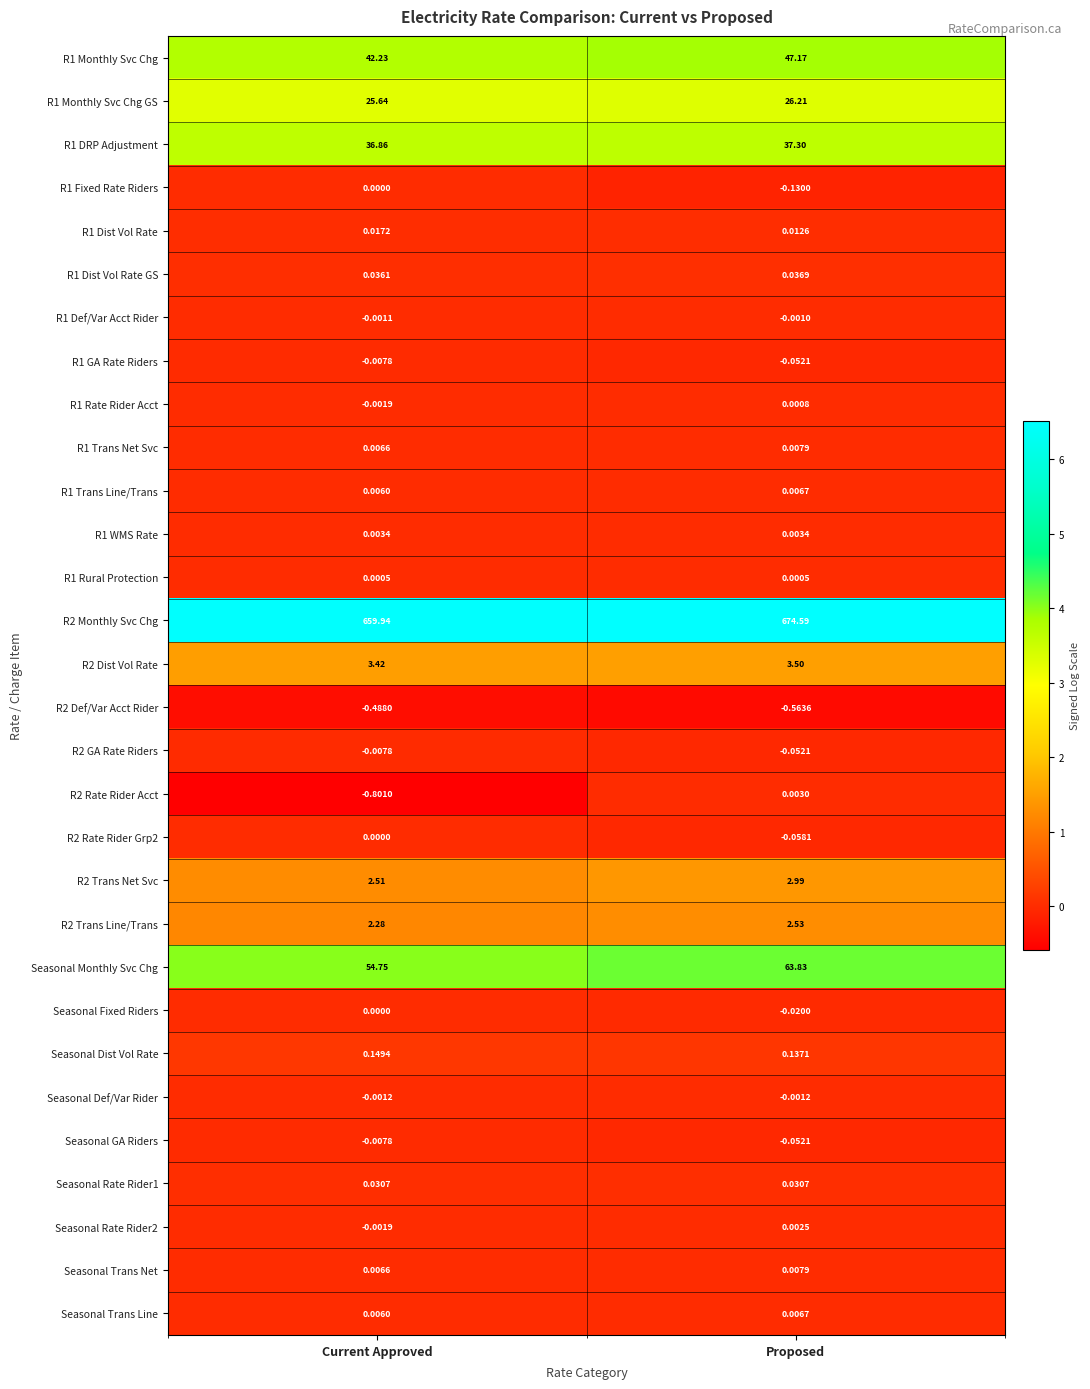

Which label corresponds to the largest value in the chart?

Proposed